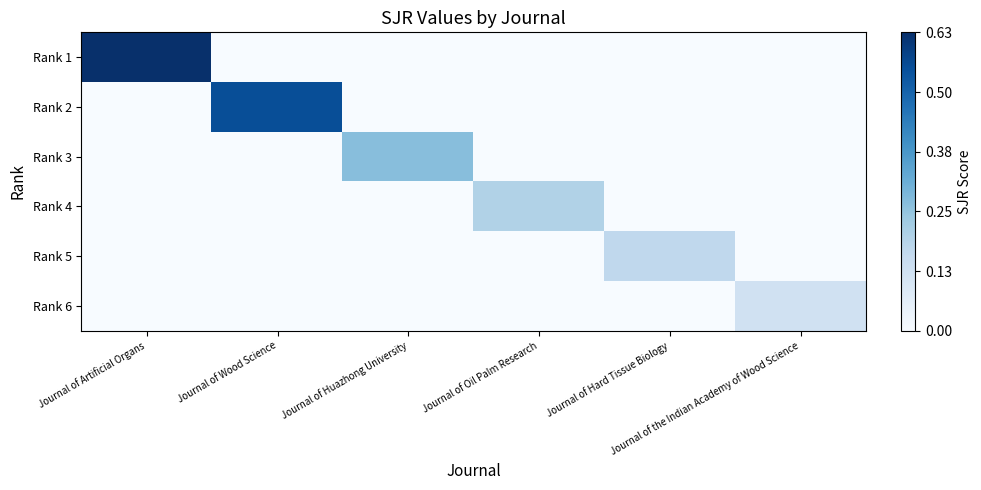

Reading left to right, list all the values displayed in this chart.

Rank 1: Journal of Artificial Organs=0.6	Journal of Wood Science=0.0	Journal of Huazhong University=0.0	Journal of Oil Palm Research=0.0	Journal of Hard Tissue Biology=0.0	Journal of the Indian Academy of Wood Science=0.0
Rank 2: Journal of Artificial Organs=0.0	Journal of Wood Science=0.6	Journal of Huazhong University=0.0	Journal of Oil Palm Research=0.0	Journal of Hard Tissue Biology=0.0	Journal of the Indian Academy of Wood Science=0.0
Rank 3: Journal of Artificial Organs=0.0	Journal of Wood Science=0.0	Journal of Huazhong University=0.3	Journal of Oil Palm Research=0.0	Journal of Hard Tissue Biology=0.0	Journal of the Indian Academy of Wood Science=0.0
Rank 4: Journal of Artificial Organs=0.0	Journal of Wood Science=0.0	Journal of Huazhong University=0.0	Journal of Oil Palm Research=0.2	Journal of Hard Tissue Biology=0.0	Journal of the Indian Academy of Wood Science=0.0
Rank 5: Journal of Artificial Organs=0.0	Journal of Wood Science=0.0	Journal of Huazhong University=0.0	Journal of Oil Palm Research=0.0	Journal of Hard Tissue Biology=0.2	Journal of the Indian Academy of Wood Science=0.0
Rank 6: Journal of Artificial Organs=0.0	Journal of Wood Science=0.0	Journal of Huazhong University=0.0	Journal of Oil Palm Research=0.0	Journal of Hard Tissue Biology=0.0	Journal of the Indian Academy of Wood Science=0.1